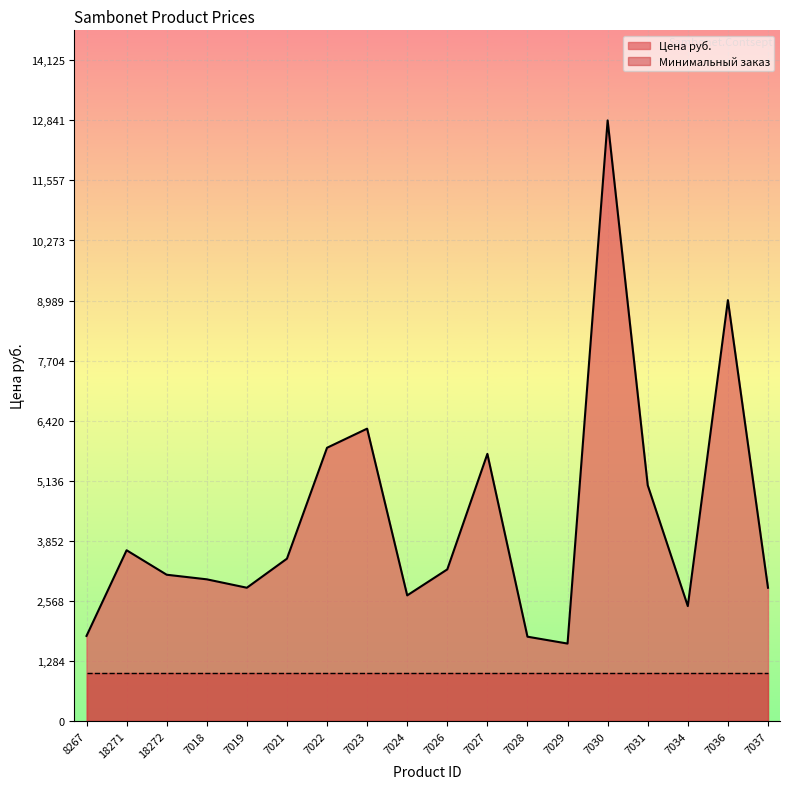

What is the greatest value displayed?

12841.6